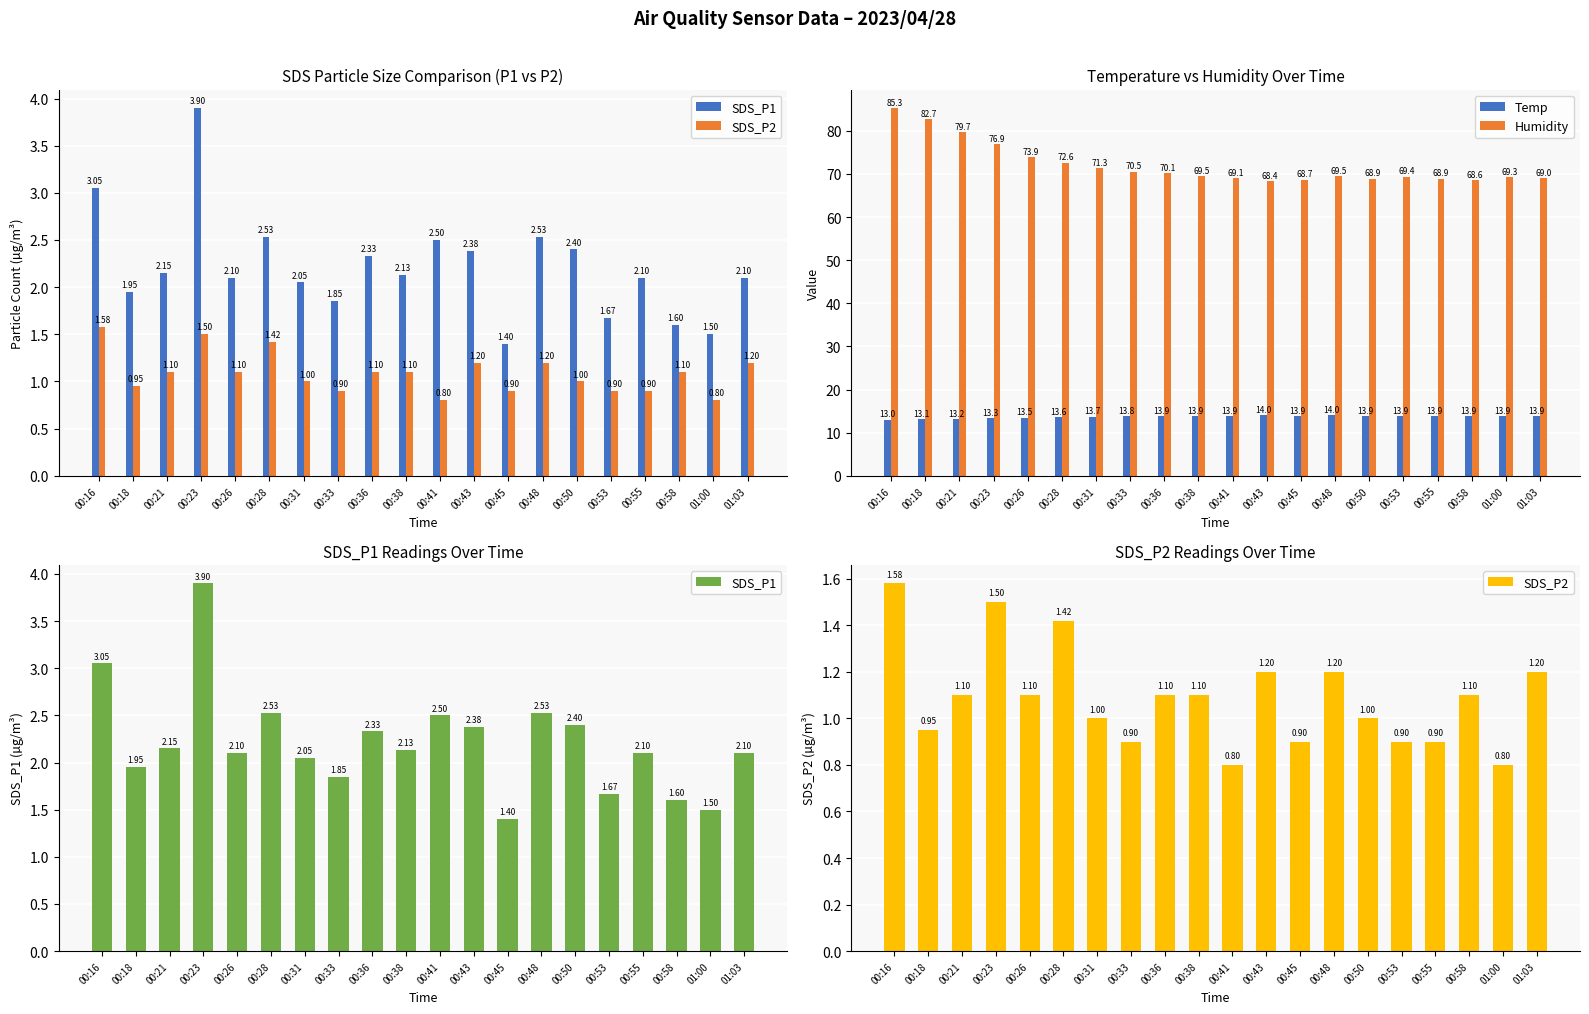

What are all the series names shown in the legend?

SDS_P1, SDS_P2, Temp, Humidity